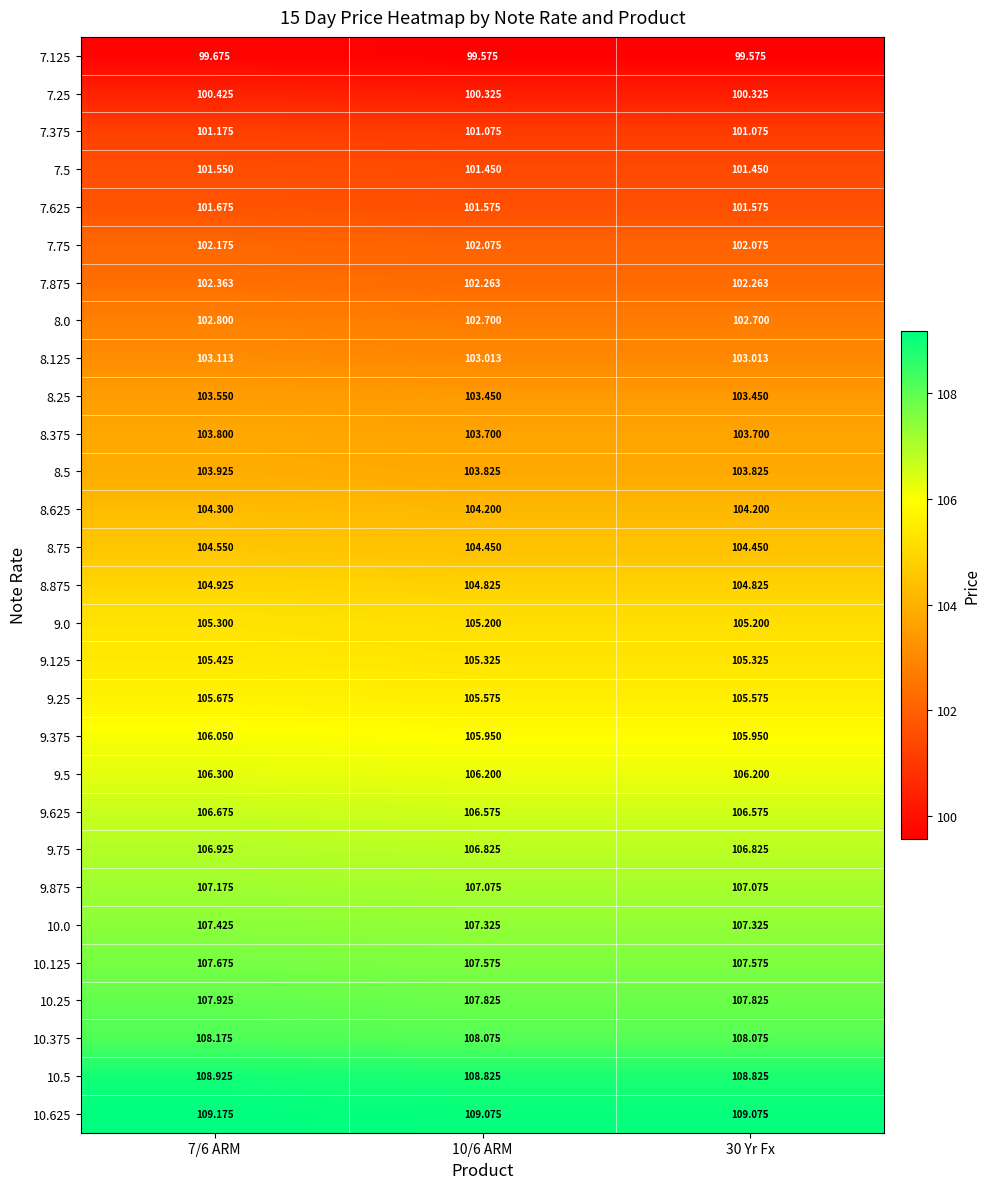

Is the value of 9.625 at 30 Yr Fx greater than the value of 8.25 at 30 Yr Fx?

Yes